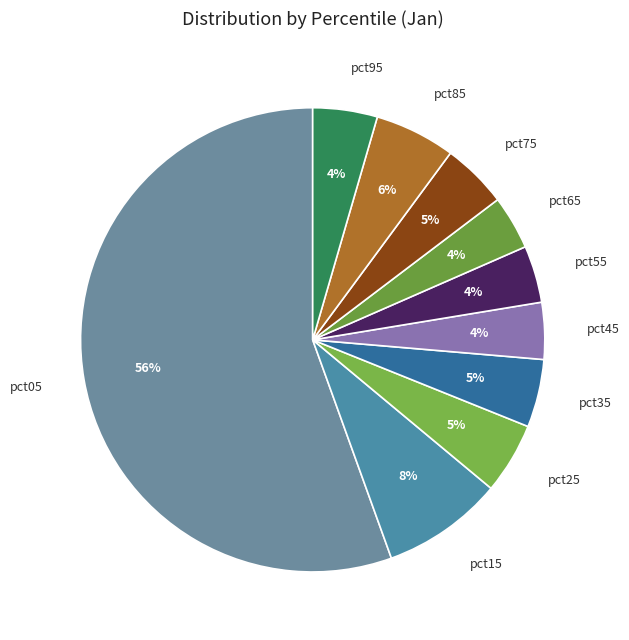

What is the largest slice in the pie chart?

pct05